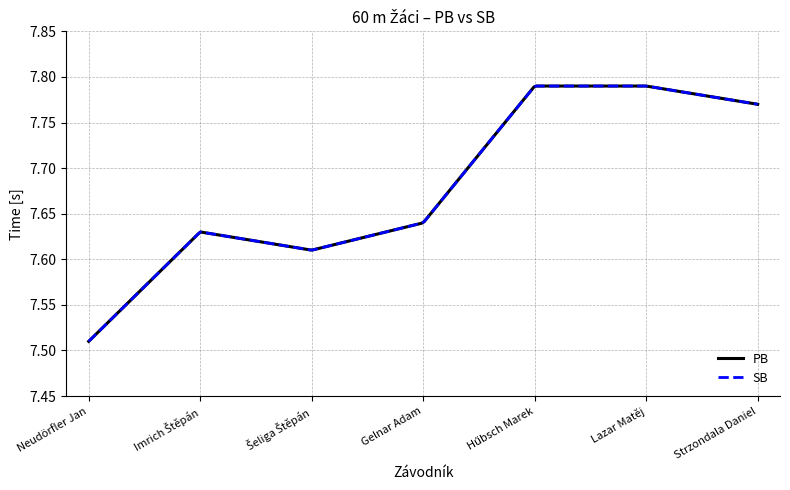

What is the difference between the second highest and second lowest values in the PB series?

0.2